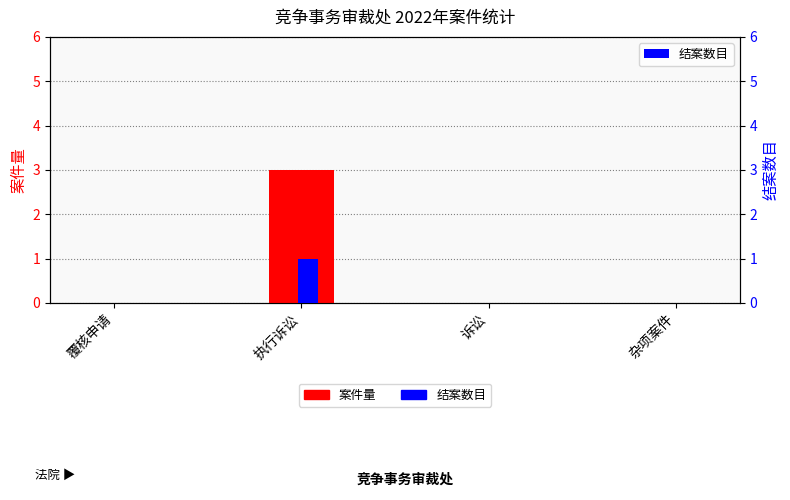

At how many categories does at least one series exceed 0?

1